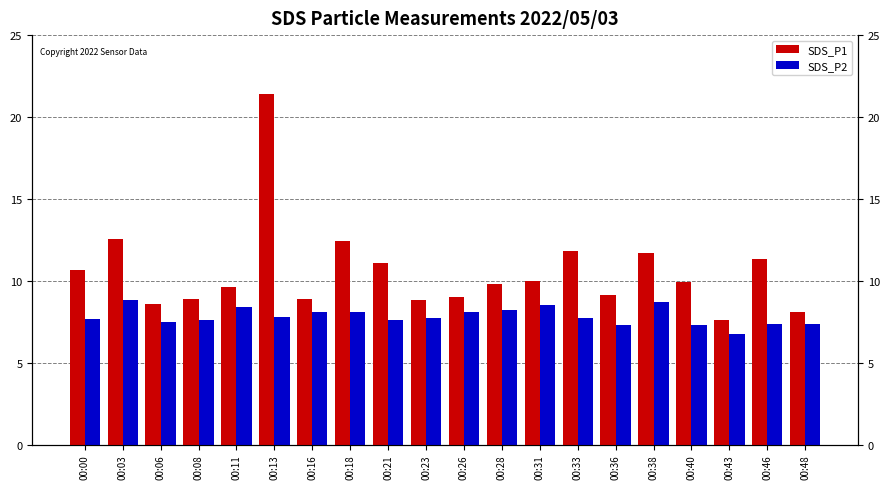

The SDS_P2 series shows 2.0 at 00:08. True or false?

False